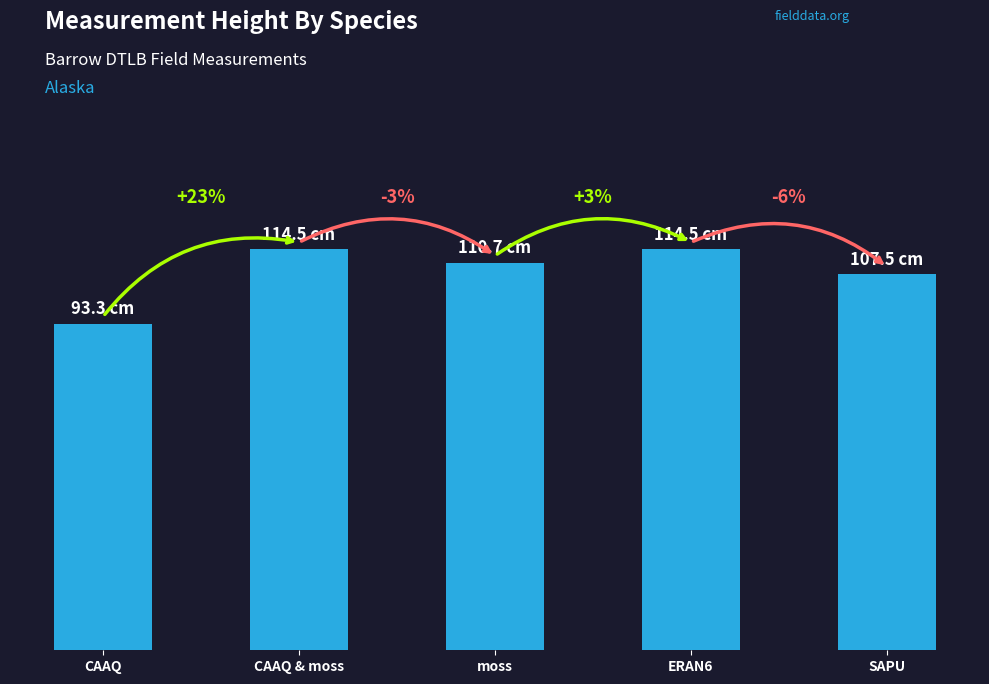

Does the chart contain any negative values?

No